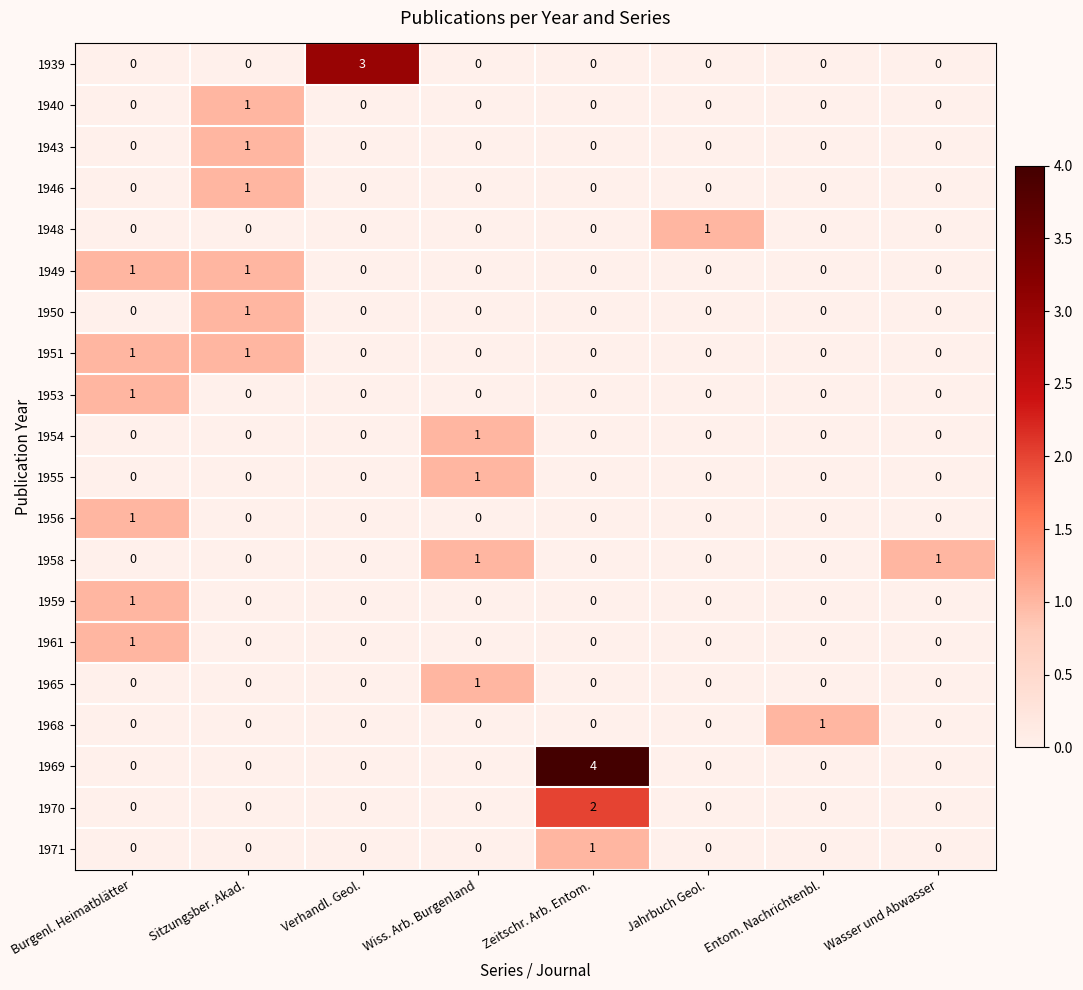

How many 1953 values are between 0 and 1?

8